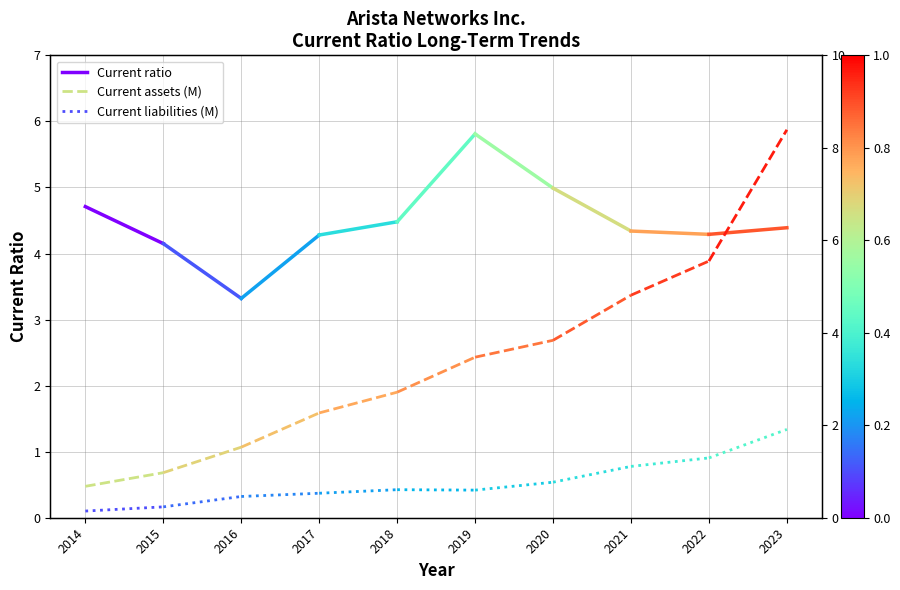

What is the difference between the maximum and minimum values in the Current liabilities (M) series?

0.1